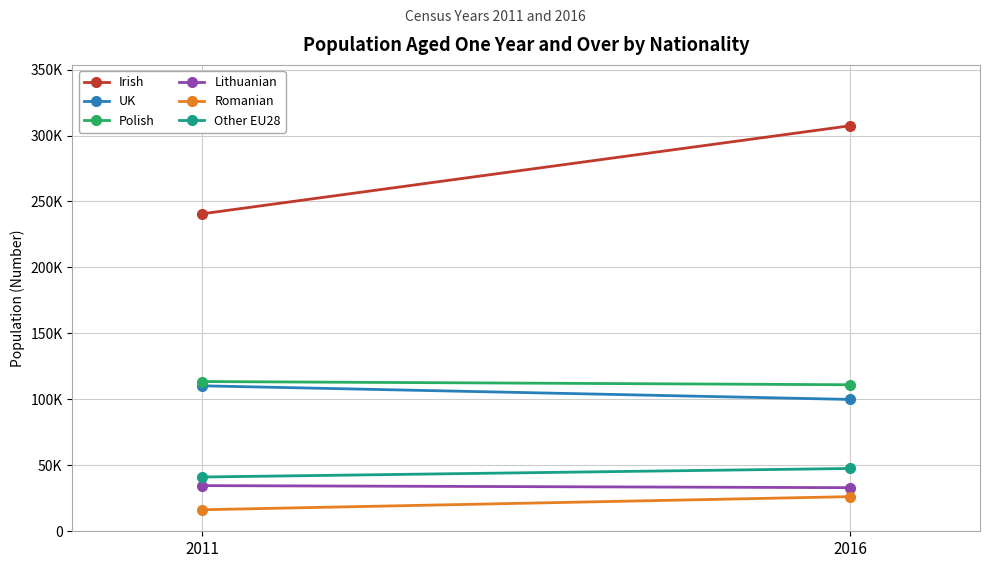

At which label does Lithuanian reach its peak?

2011